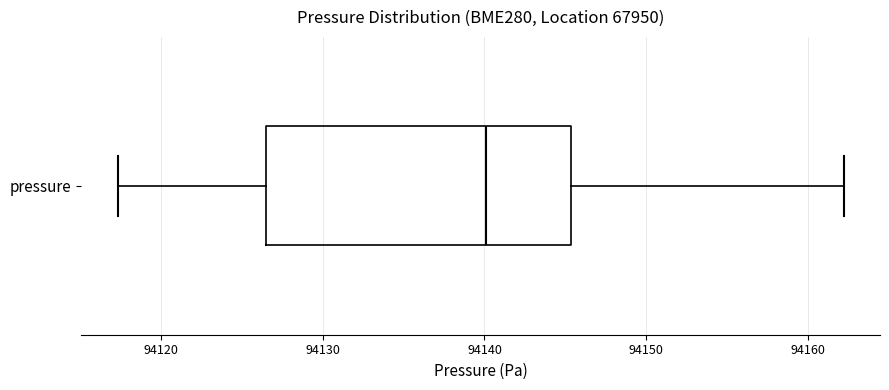

Read this box plot against the x-axis: the position of the median line, the range covered by the box, and the ends of both whiskers. The values are not printed on the chart, so give them approximately, as read against the axis.

median 94140, box 94126 to 94145, whiskers 94117 to 94162